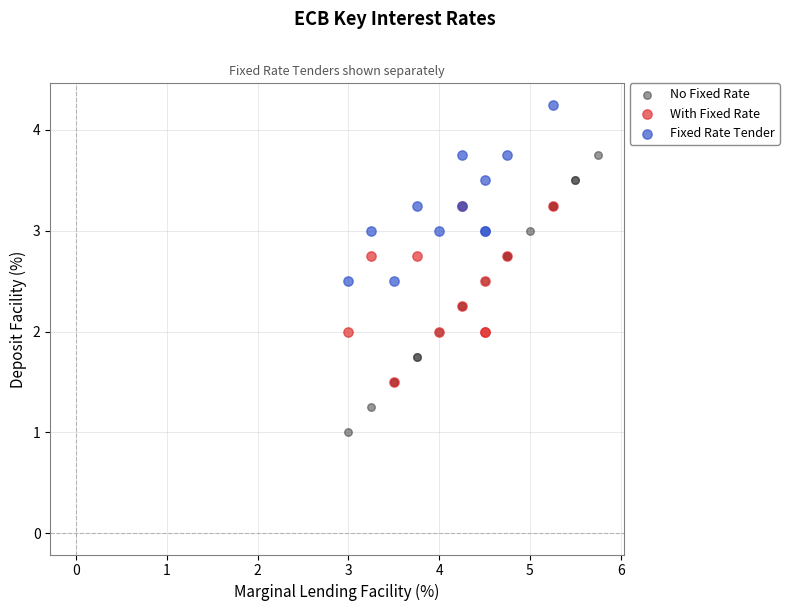

Which series contains the lowest Y value?

No Fixed Rate